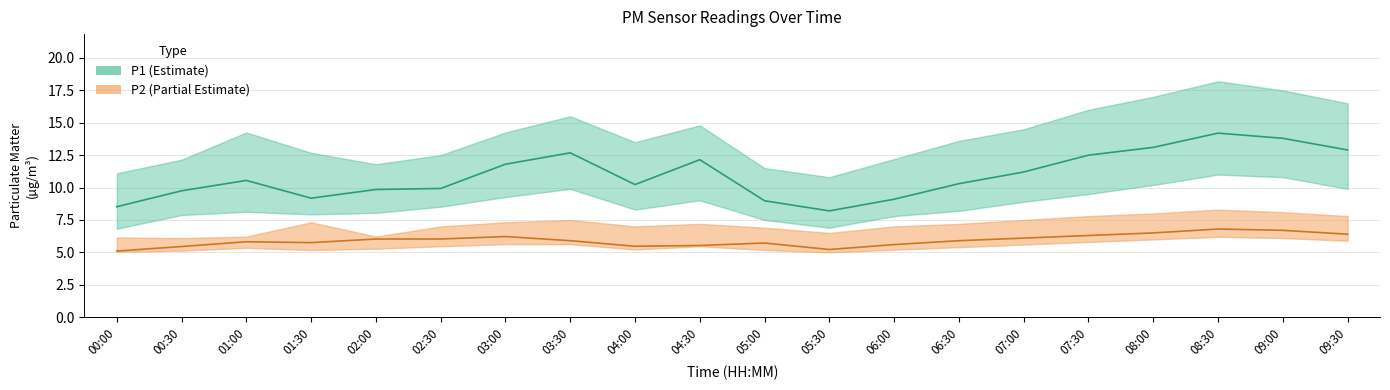

What is the highest value of the P2 series?

6.8